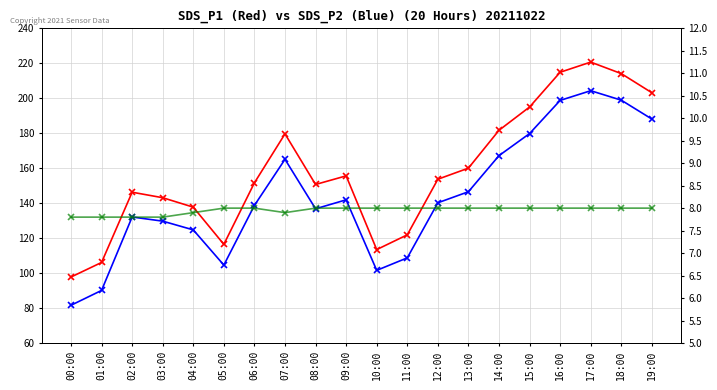

What is the label of the 9th point from the right?

11:00